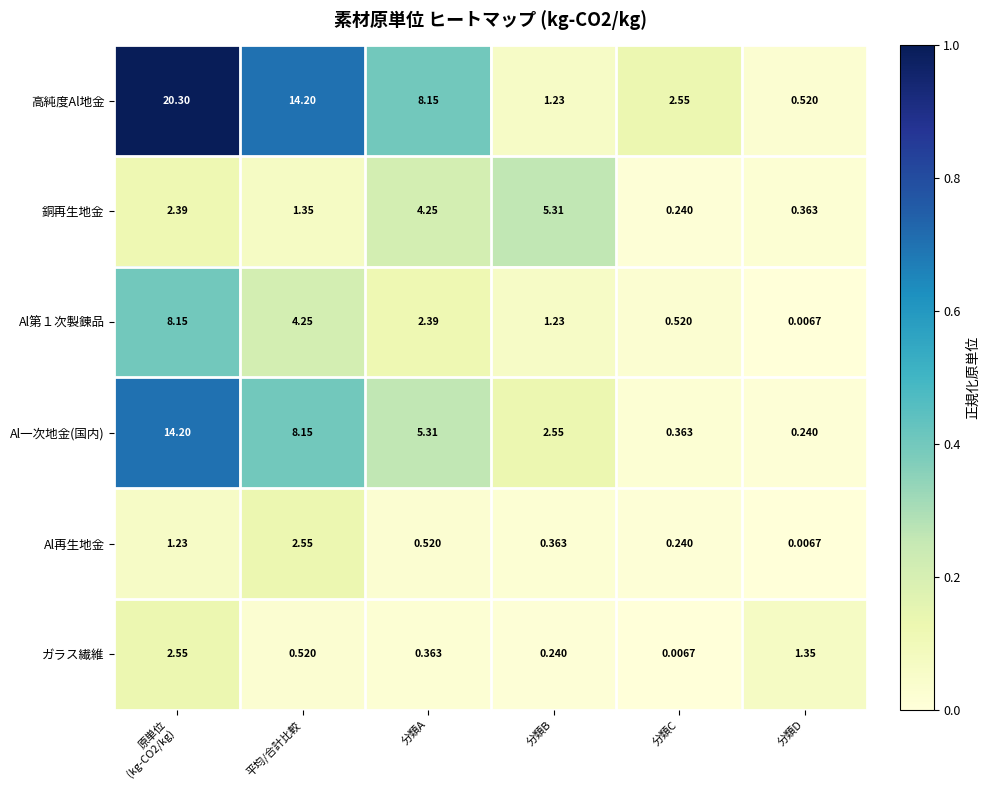

Which series changed the most between 平均/合計比較 and 分類D?

高純度Al地金